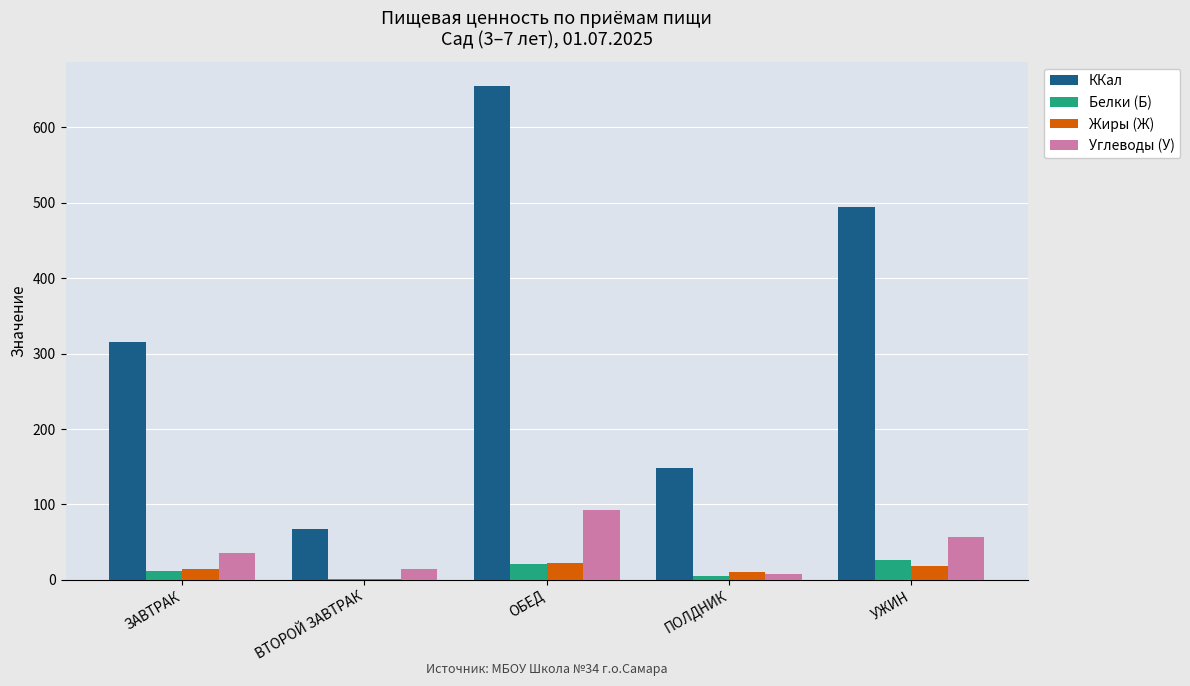

Which series has the widest spread of values?

ККал